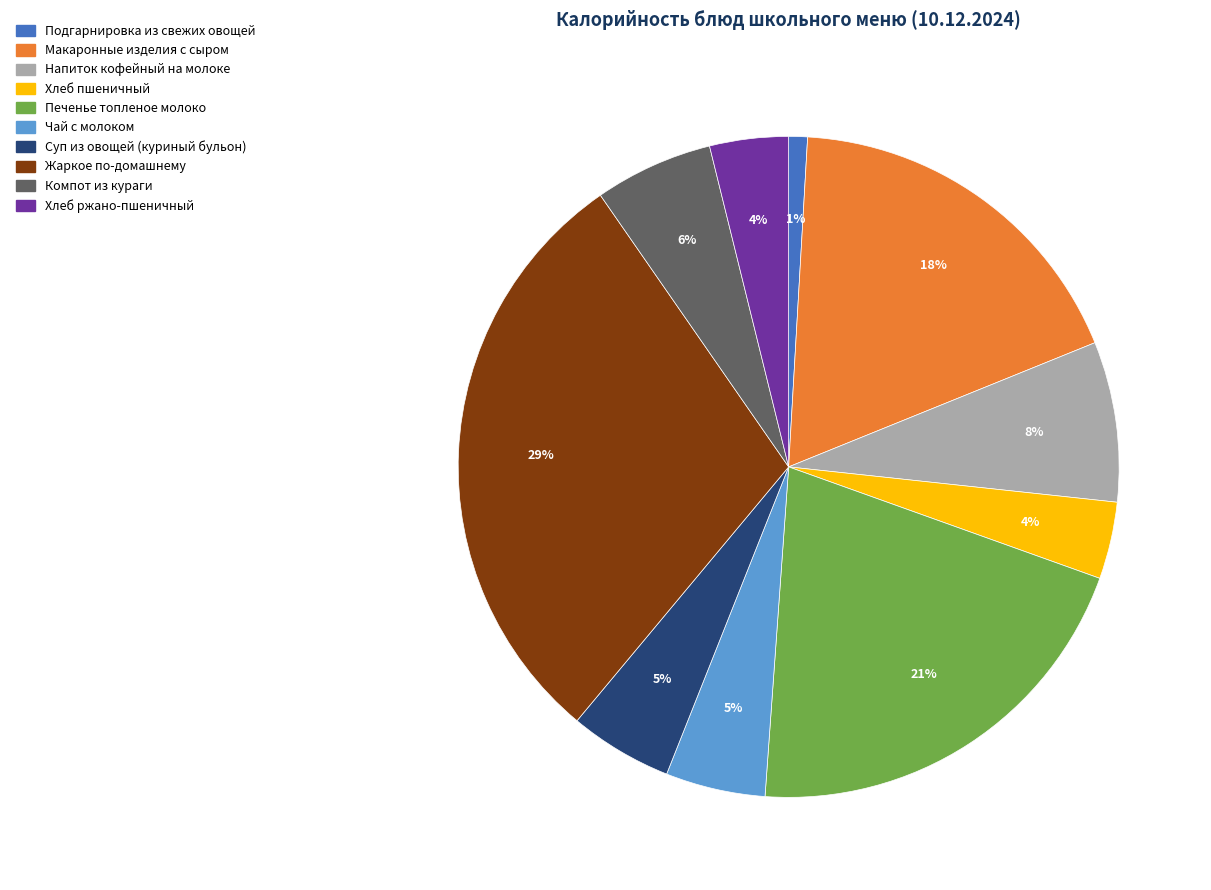

To the nearest percent, what is the average slice percentage?

10%